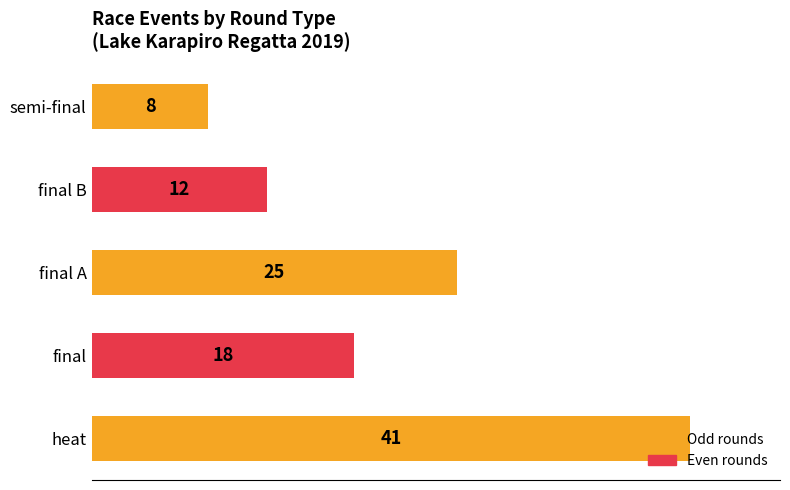

What is the maximum value shown in the chart?

41